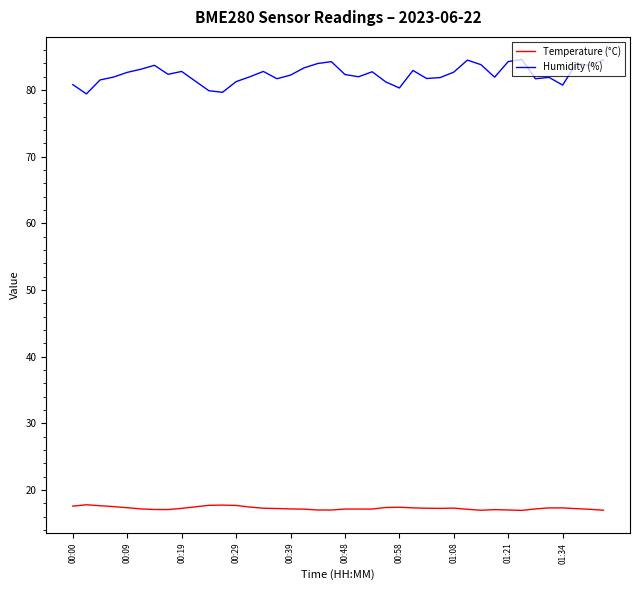

What is the lowest value of the Humidity (%) series?

79.4